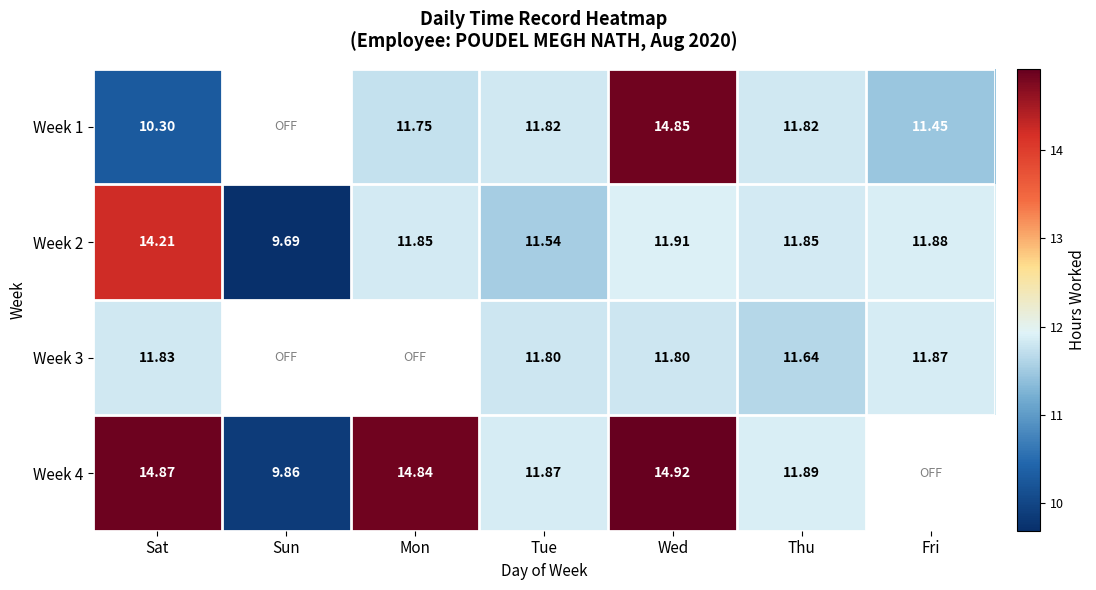

Which category has the highest value in the Week 2 series?

Sat